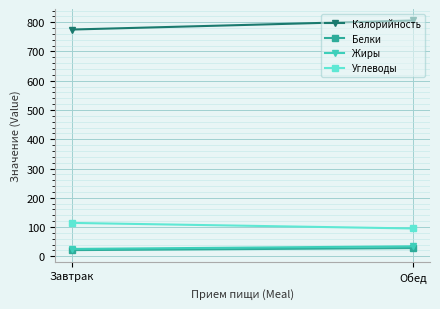

What is the total value across all series at Завтрак?

935